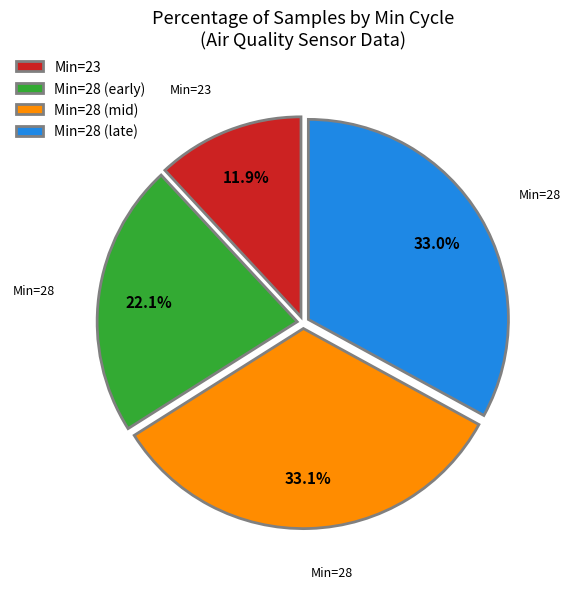

How many slices are in this pie chart?

4